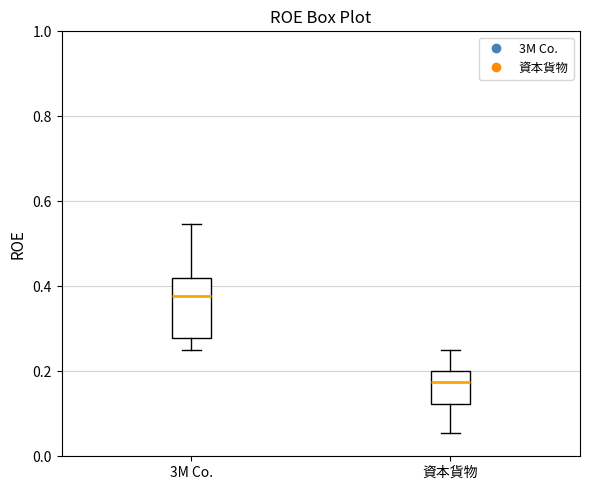

Reading left to right, transcribe this box plot: for each box, give where its median line is, the range the box spans, and where its two whiskers end, as read against the y-axis. The values are not printed on the chart, so give them approximately, as read against the axis.

3M Co.: median 0.38, box 0.28 to 0.42, whiskers 0.26 to 0.54
資本貨物: median 0.18, box 0.12 to 0.20, whiskers 0.06 to 0.24